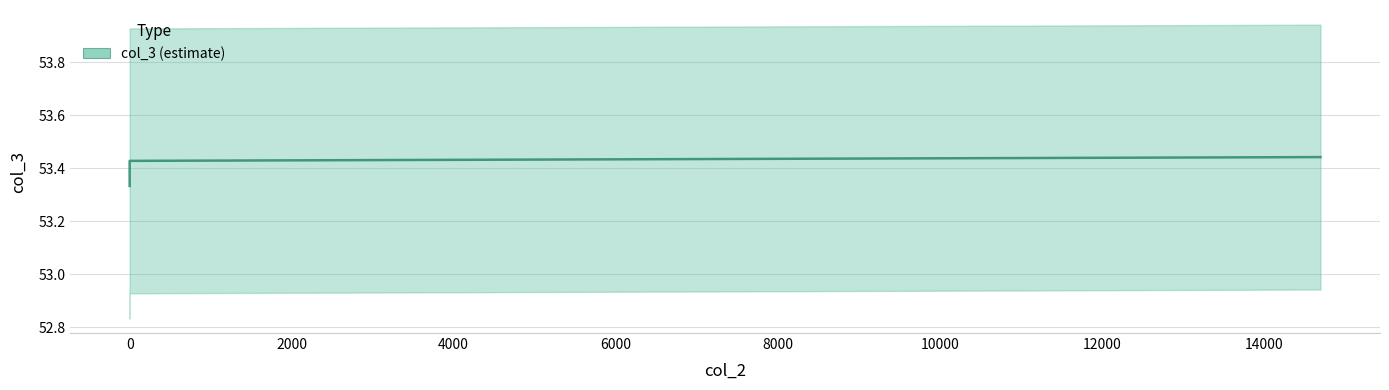

What is the value of the 2nd point from the left?

53.4